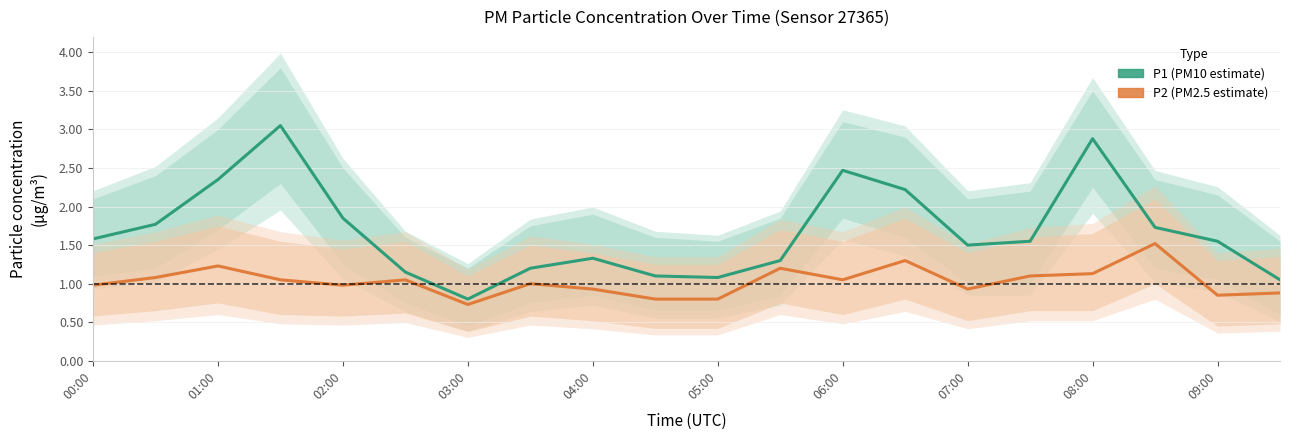

Does the chart have visible grid lines?

Yes